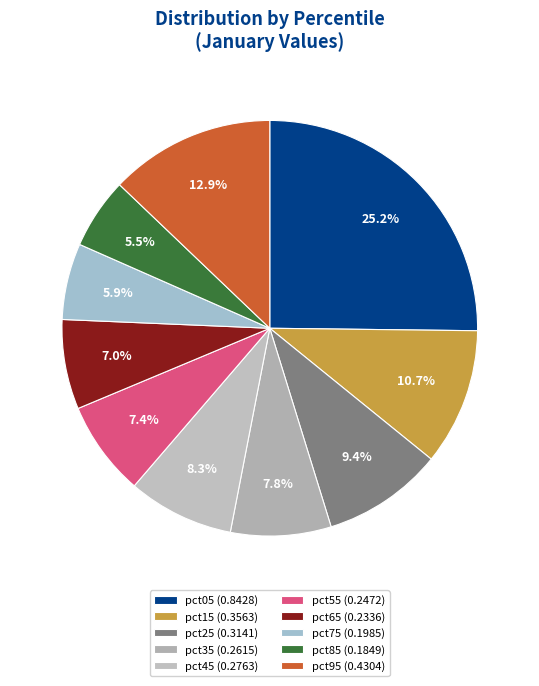

To the nearest percent, what is the combined percentage of pct75 and pct85?

11%